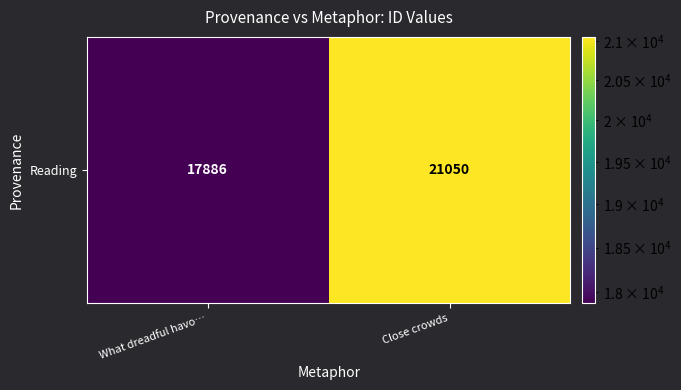

Reading left to right, what are all the values shown in this chart?

What dreadful havo…=17886	Close crowds=21050